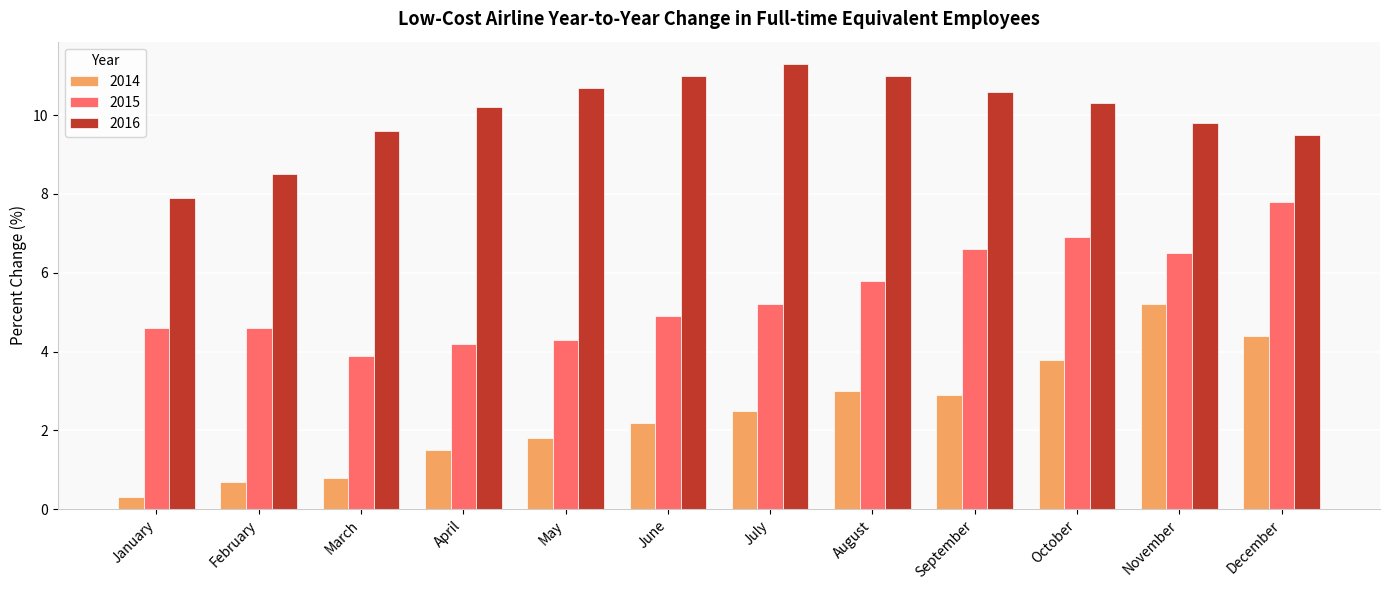

True or false: 2016 has a value of 9.8 at November.

True